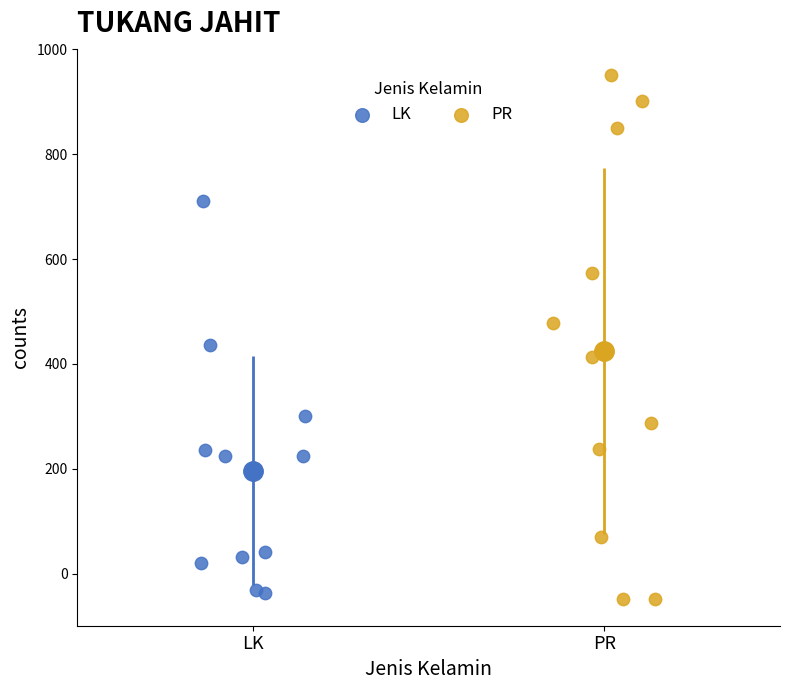

Which series contains the highest Y value?

PR